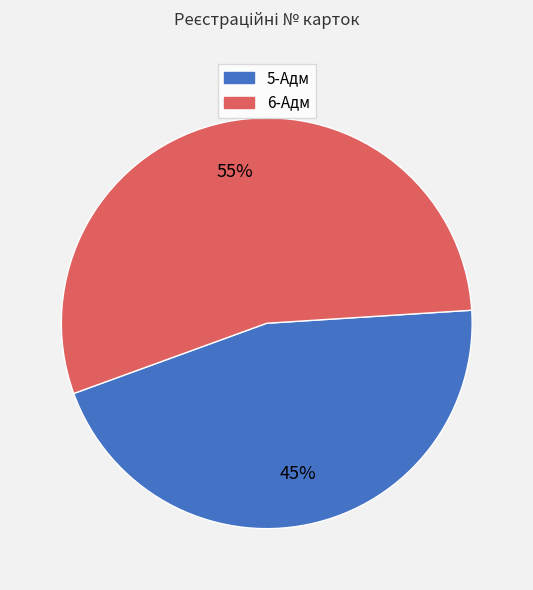

Which category has the smallest portion of the pie?

5-Адм